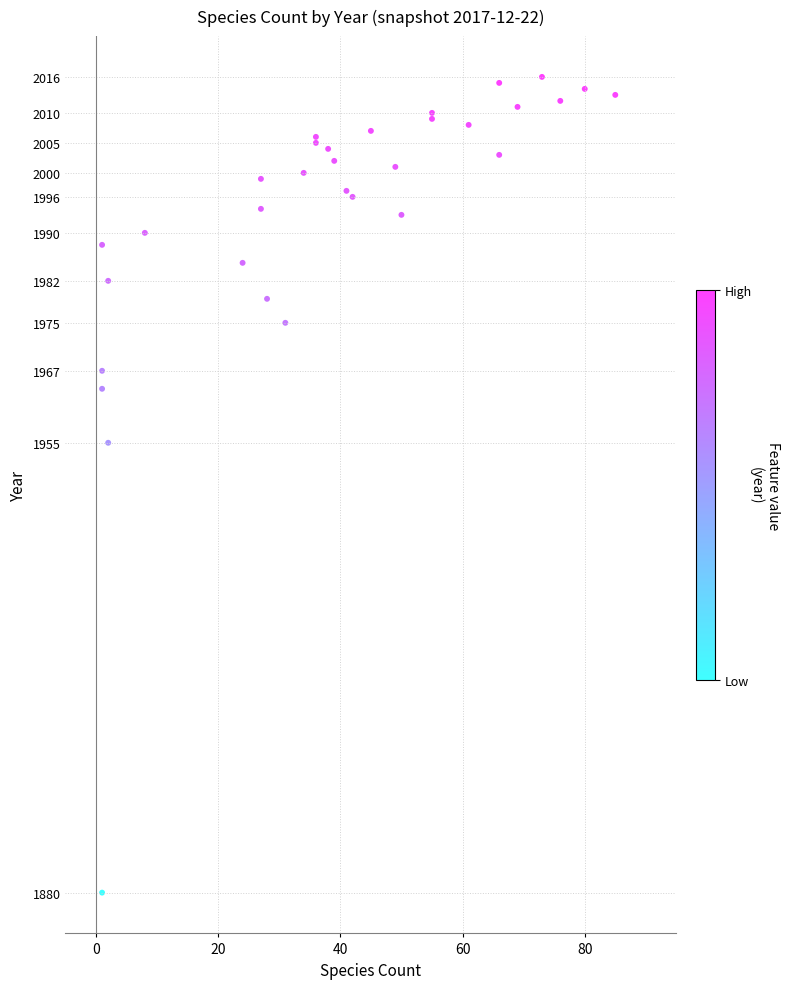

What Y value in the scatter plot is closest to 1948?

1955